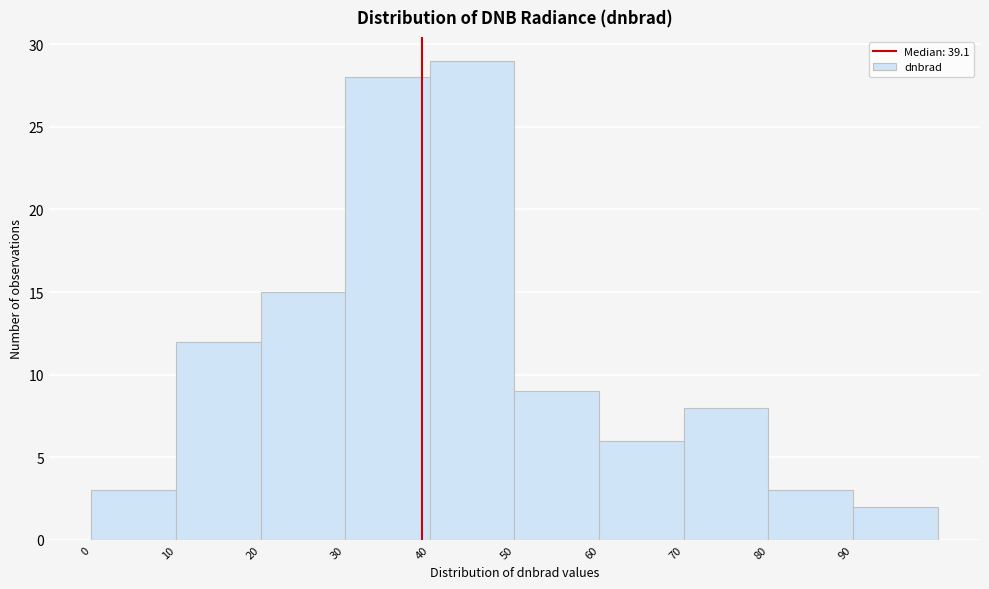

Over which range of the x-axis is the bar tallest?

40 to 50